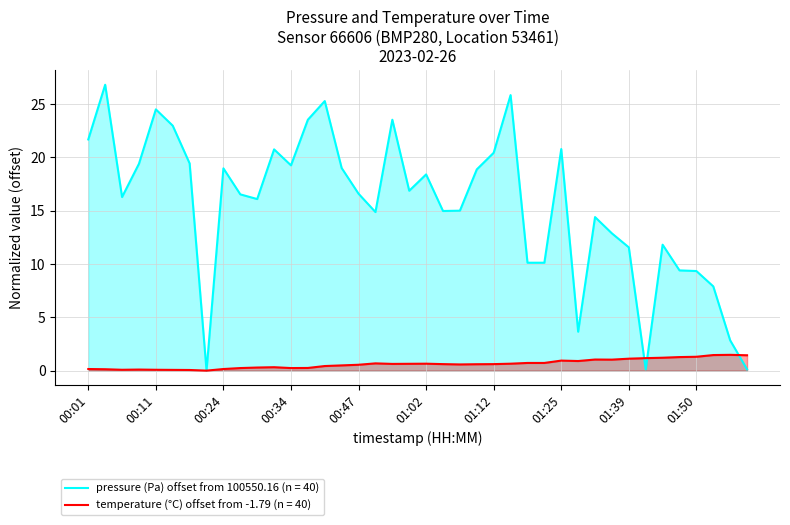

What is the approximate value of temperature at 01:02?

0.7